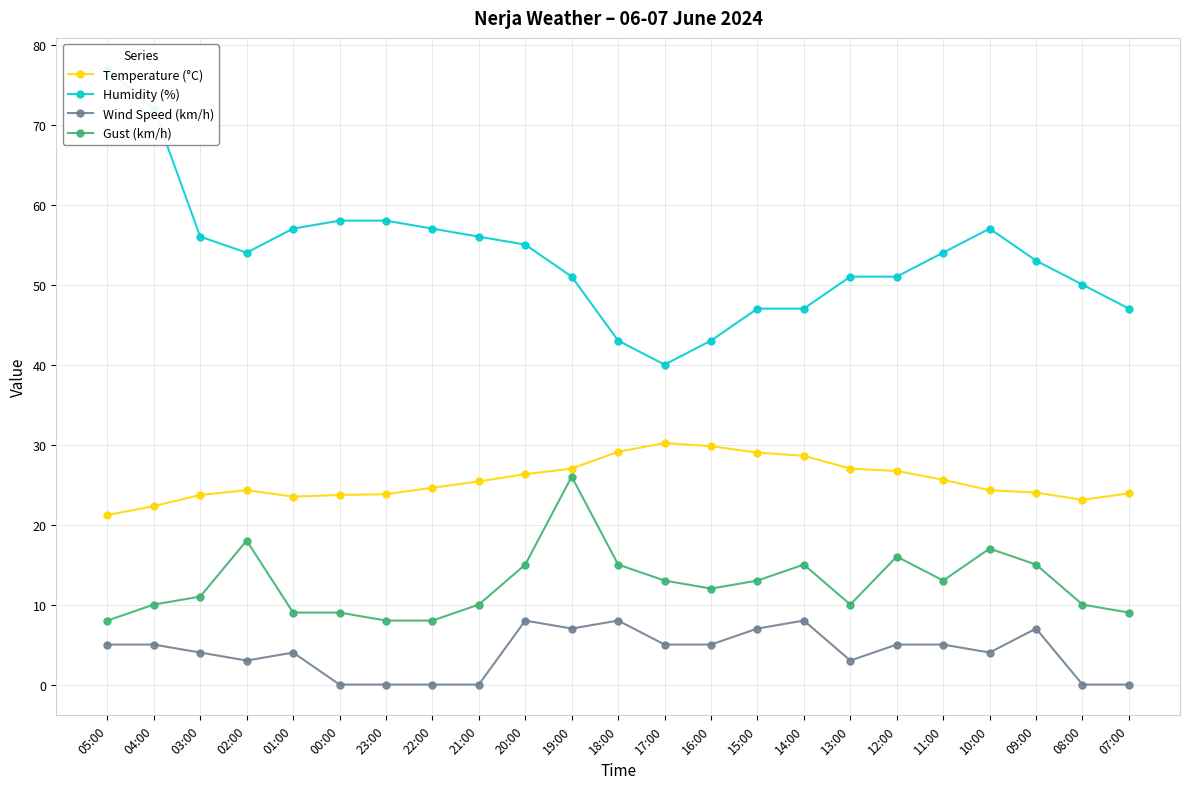

What is the highest value of the Gust (km/h) series?

26.0